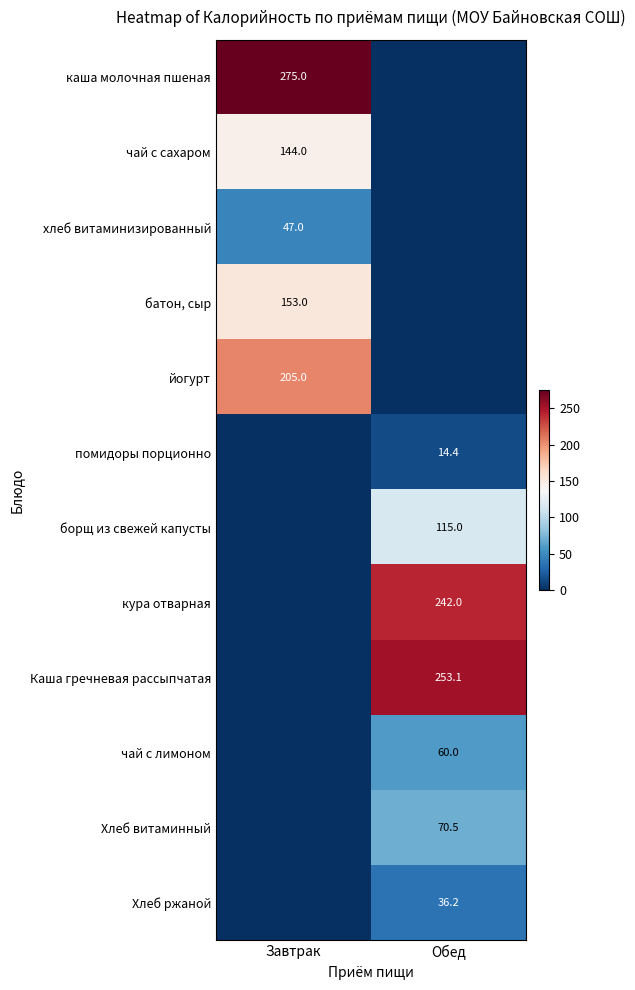

Which label corresponds to the smallest value in the chart?

Обед